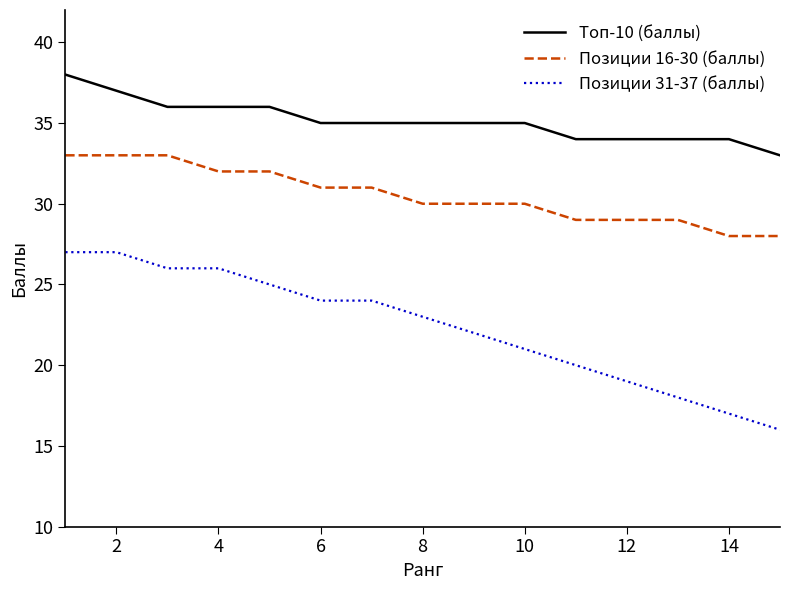

Which series has the largest total across all categories?

Топ-10 (баллы)